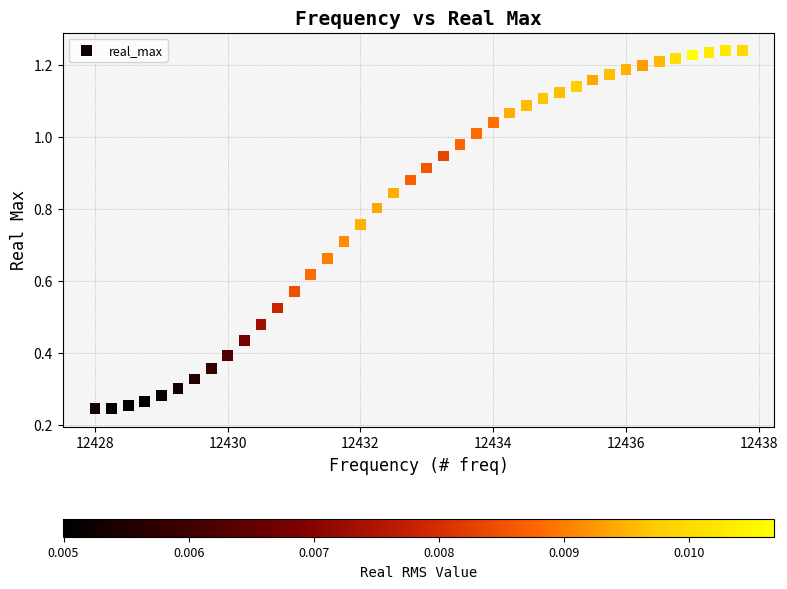

What is the range of X values (max minus min)?

9.8